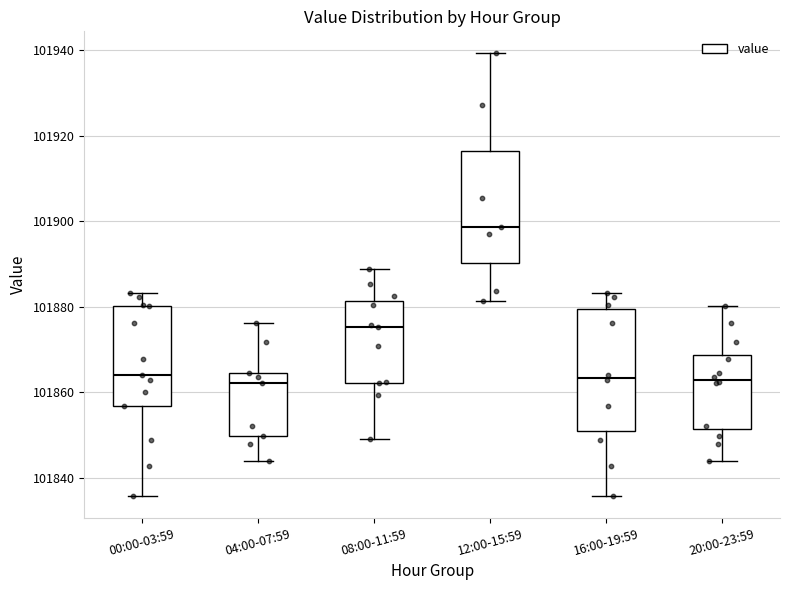

Which box has the highest median line?

12:00-15:59